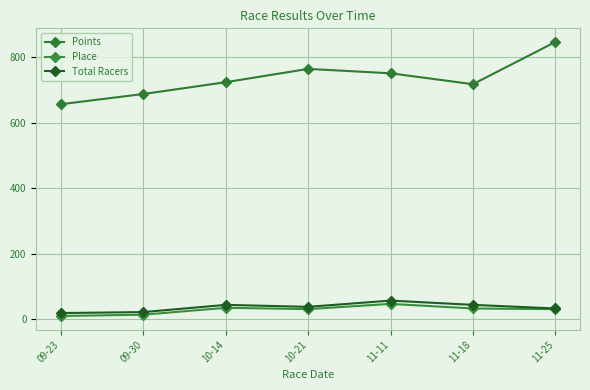

True or false: Total Racers has a value of 22.0 at 09-30.

True